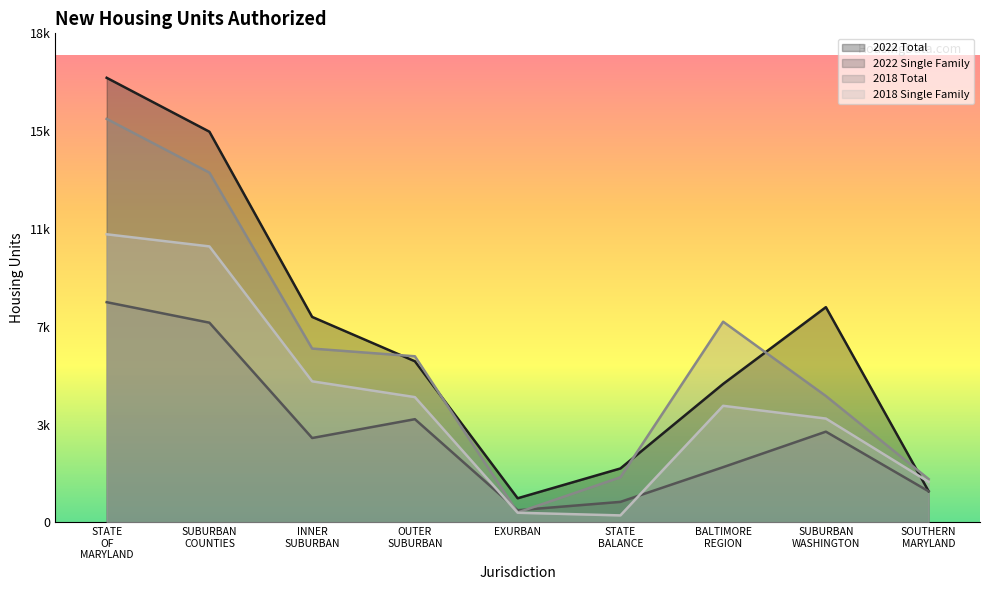

Does the chart have visible grid lines?

No